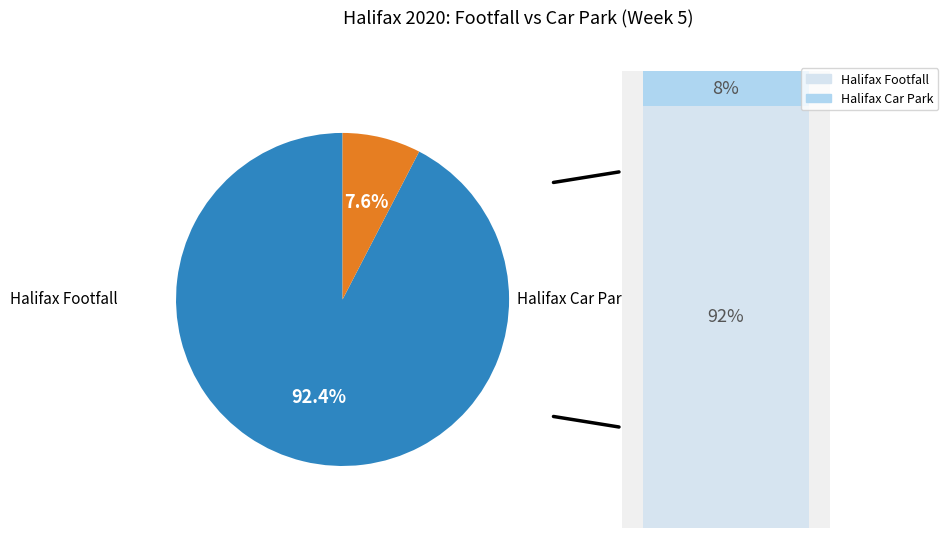

Which category has the biggest portion of the pie?

Halifax Footfall 2020